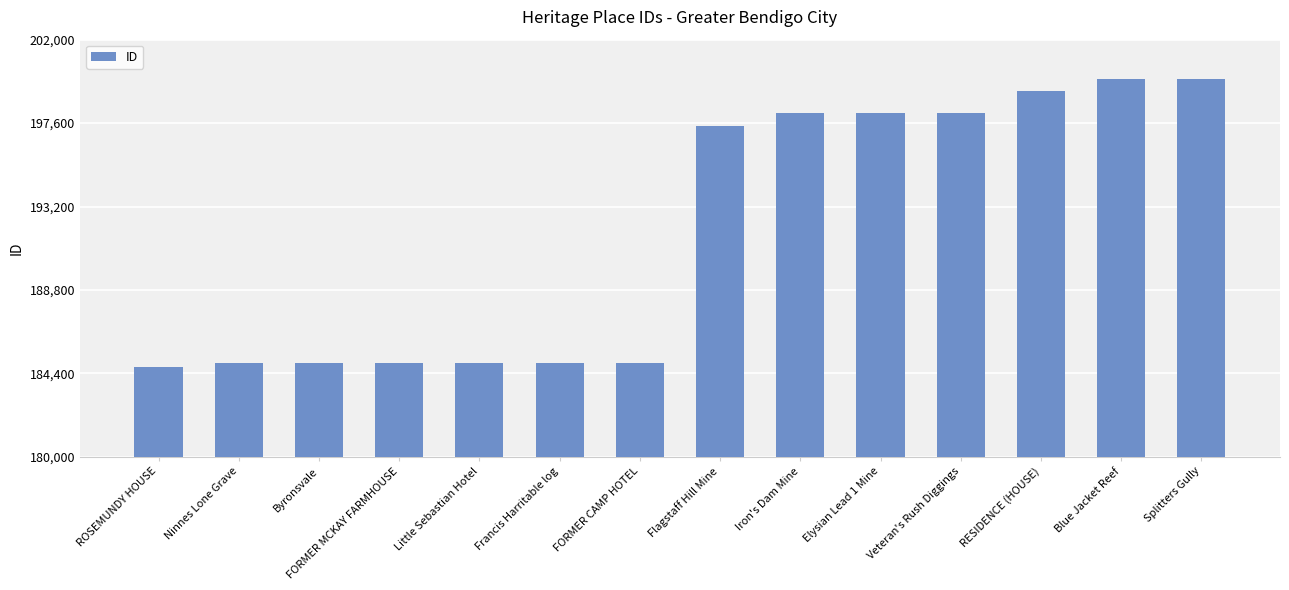

Is it true that the value at Elysian Lead 1 Mine is 262363?

False